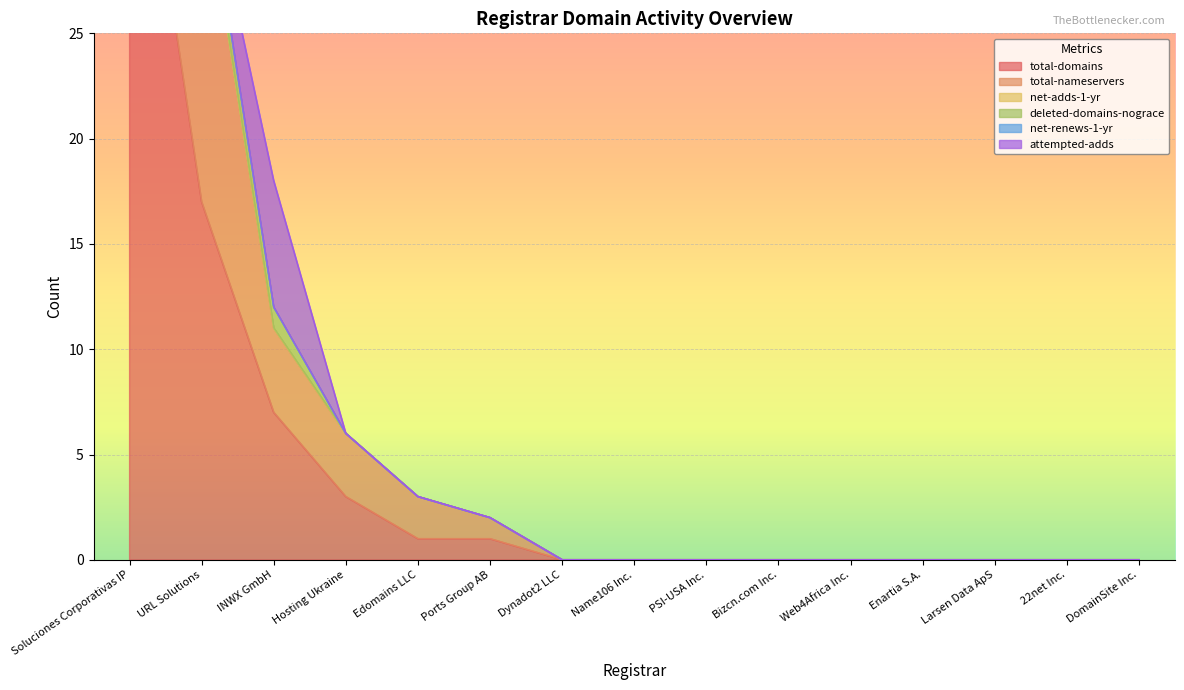

What is the label of the 6th point from the left?

Ports Group AB